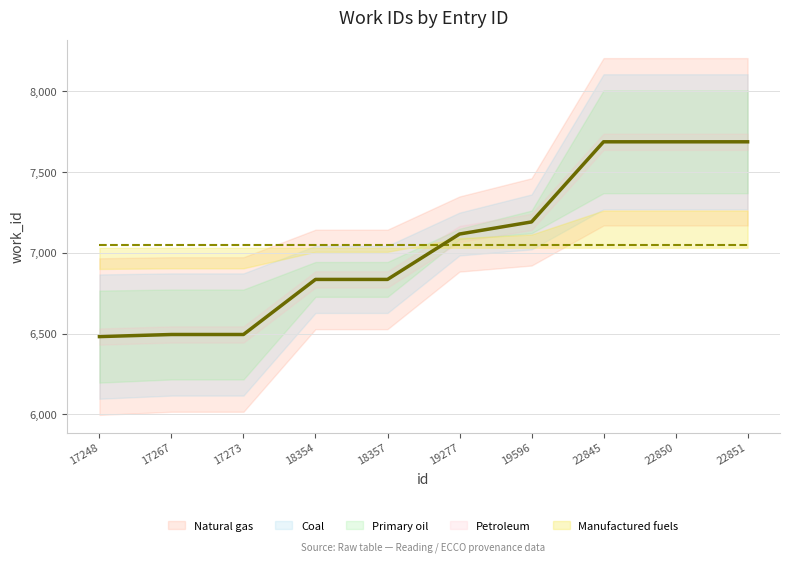

What is the difference between the values at 17267 and 22850?

1193